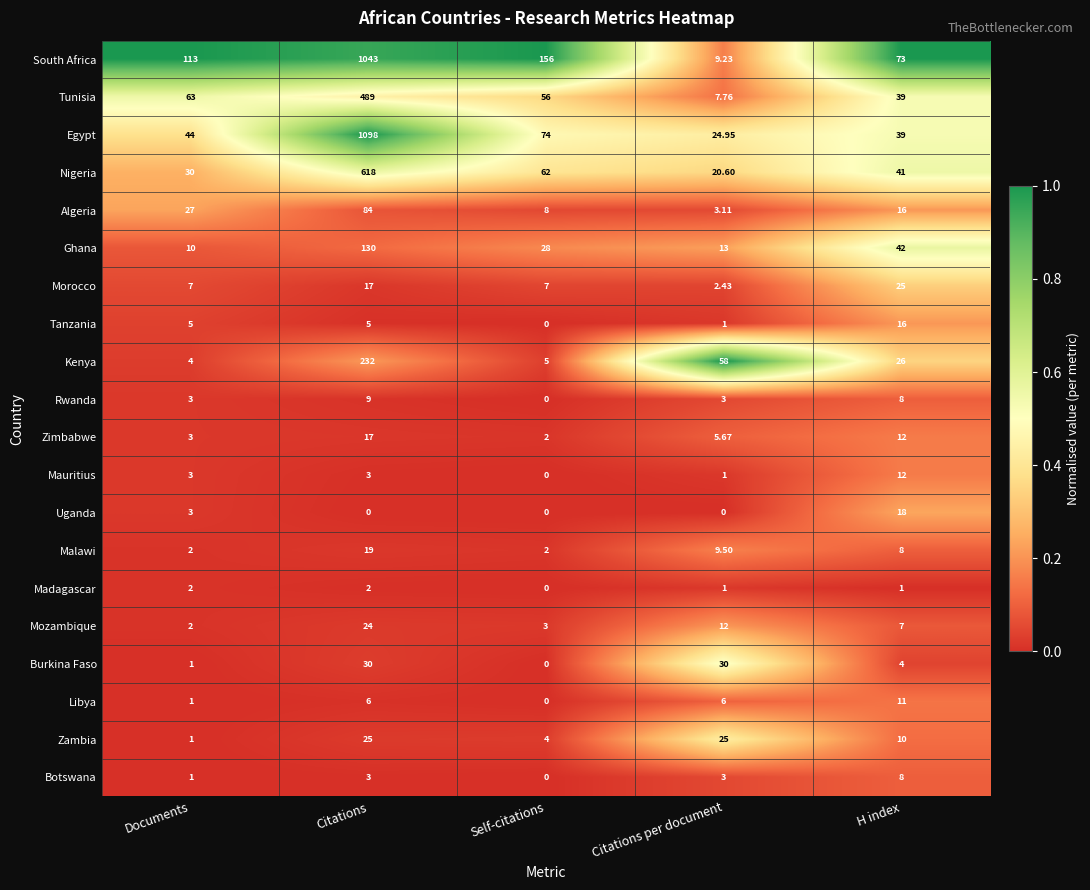

At which label does Malawi first exceed 8?

Citations